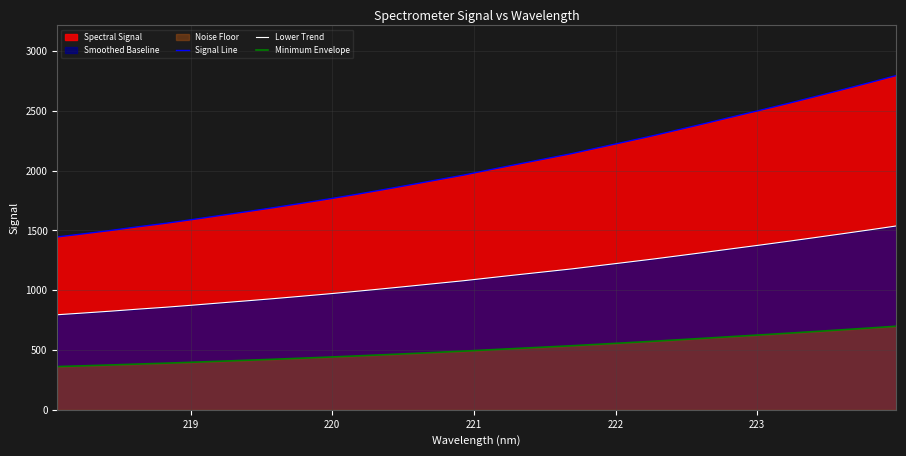

At how many categories does at least one series exceed 2142?

13